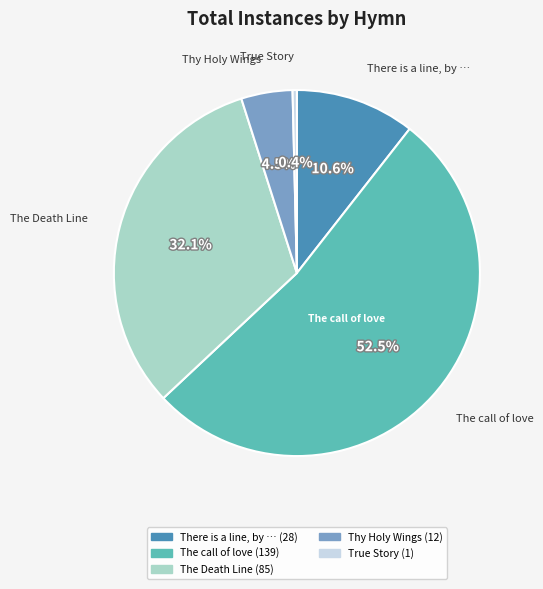

Is there any slice that represents more than half of the pie?

Yes